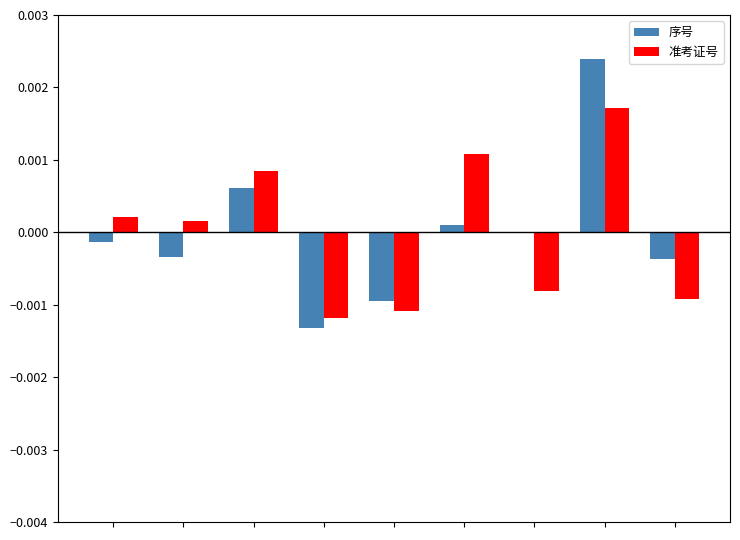

How many distinct data groups are displayed?

2